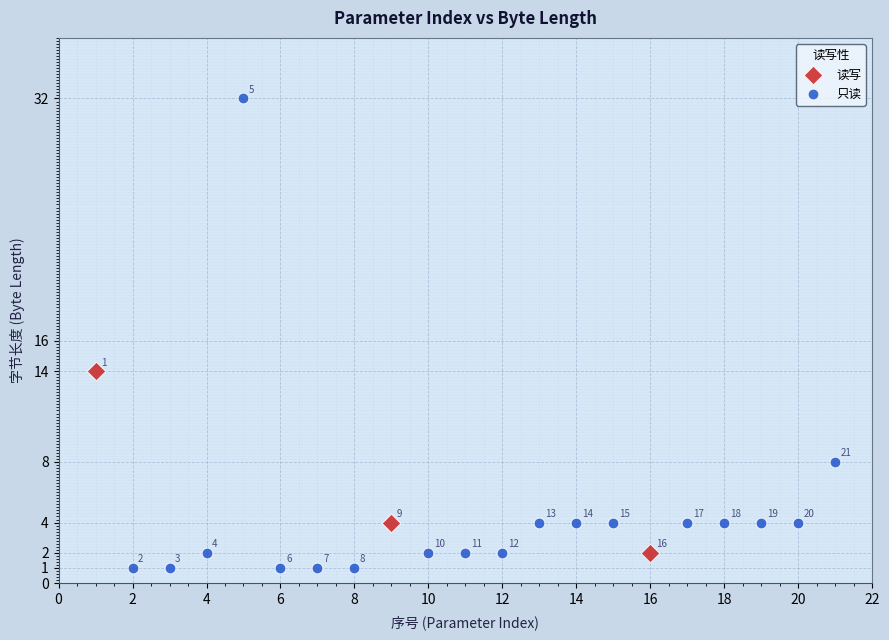

Which series contains the lowest Y value?

只读